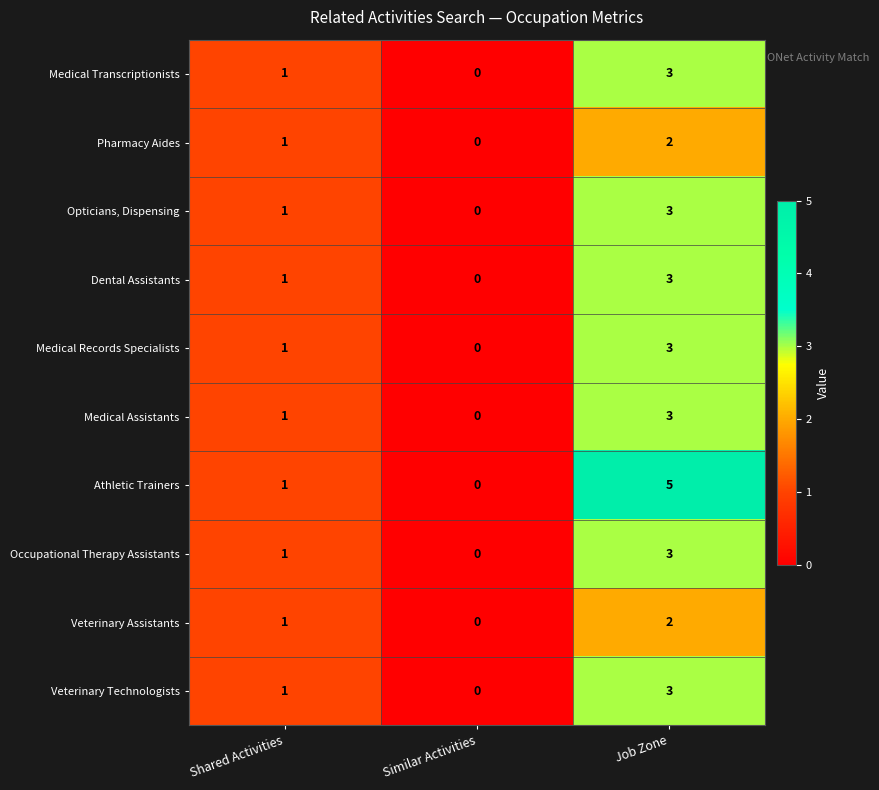

Rank the categories by Medical Transcriptionists value from lowest to highest.

Similar Activities, Shared Activities, Job Zone